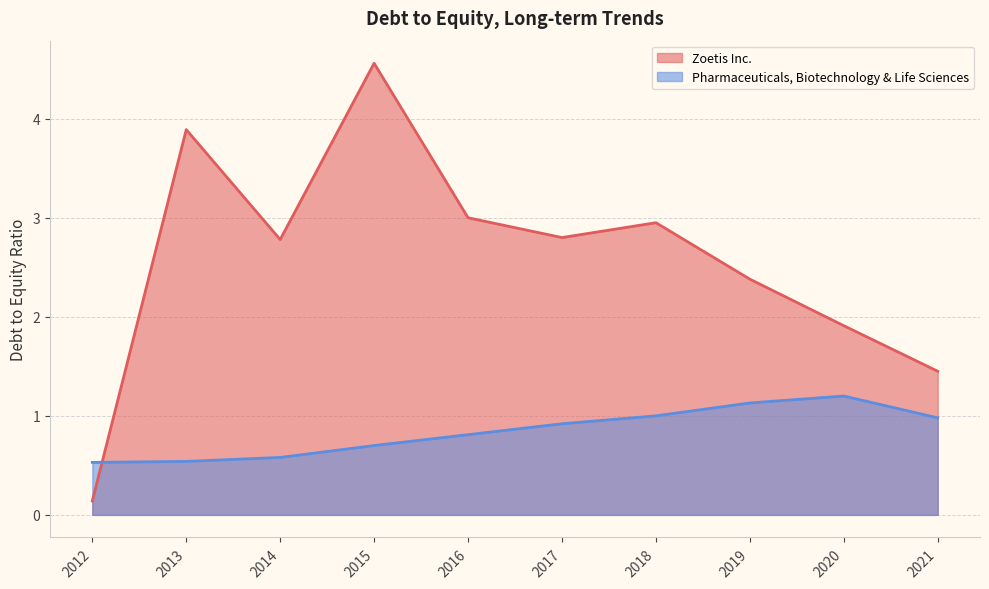

How many intersections are there between Pharmaceuticals, Biotechnology & Life Sciences and Zoetis Inc.?

1